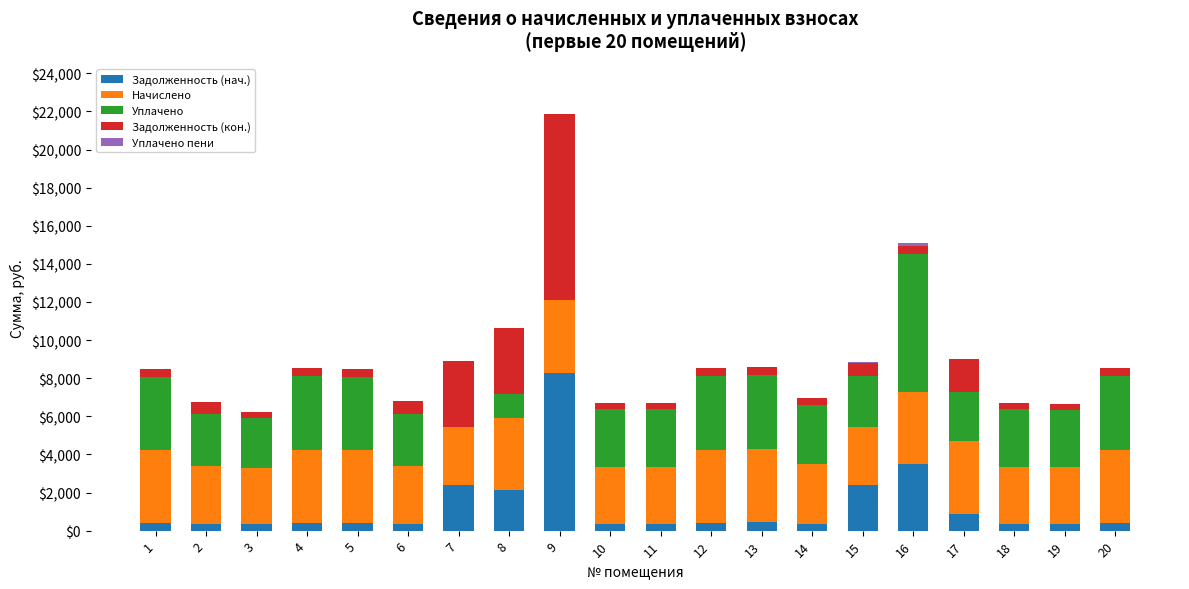

How many data points does each series have?

20